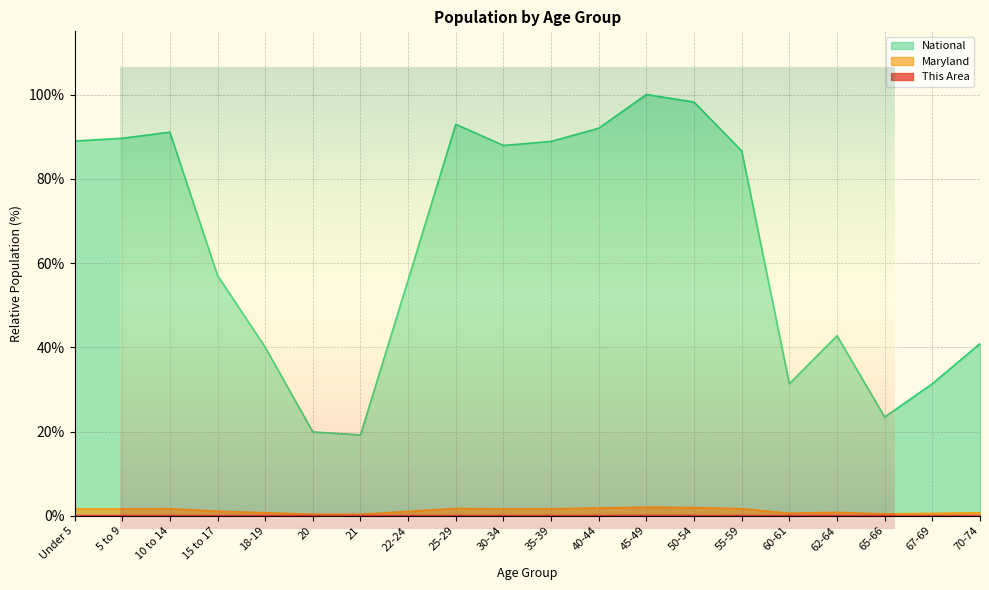

Is the value of Maryland at 55-59 greater than the value of This Area at 35-39?

Yes